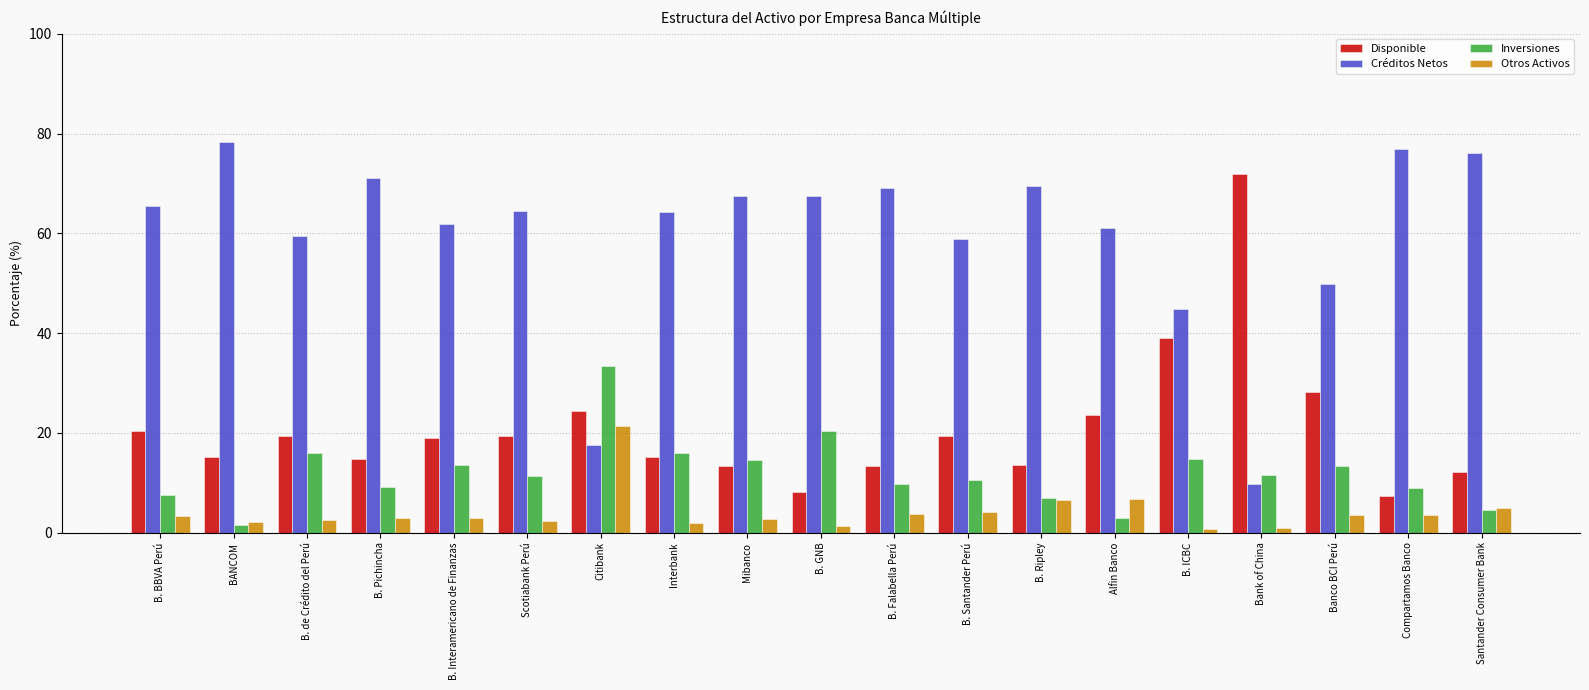

How many groups of bars are there?

19